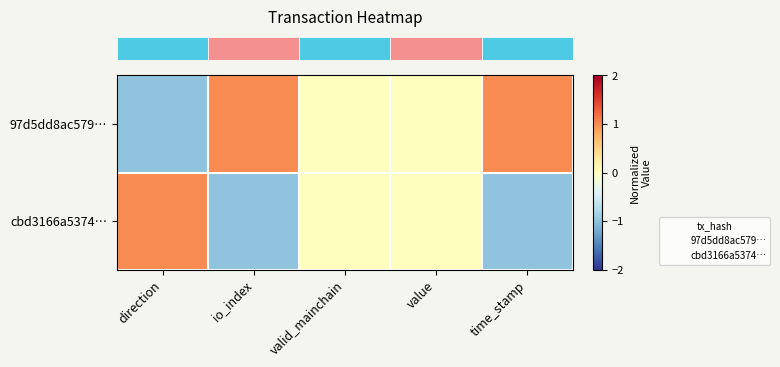

True or false: 97d5dd8ac579… has a value of 0 at valid_mainchain.

True